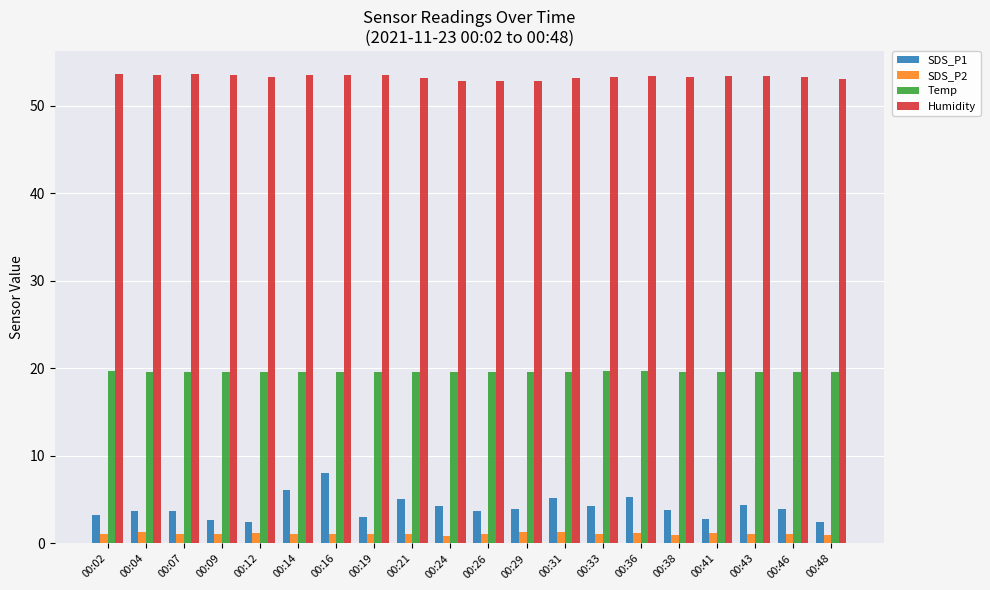

At how many categories does at least one series exceed 43?

20